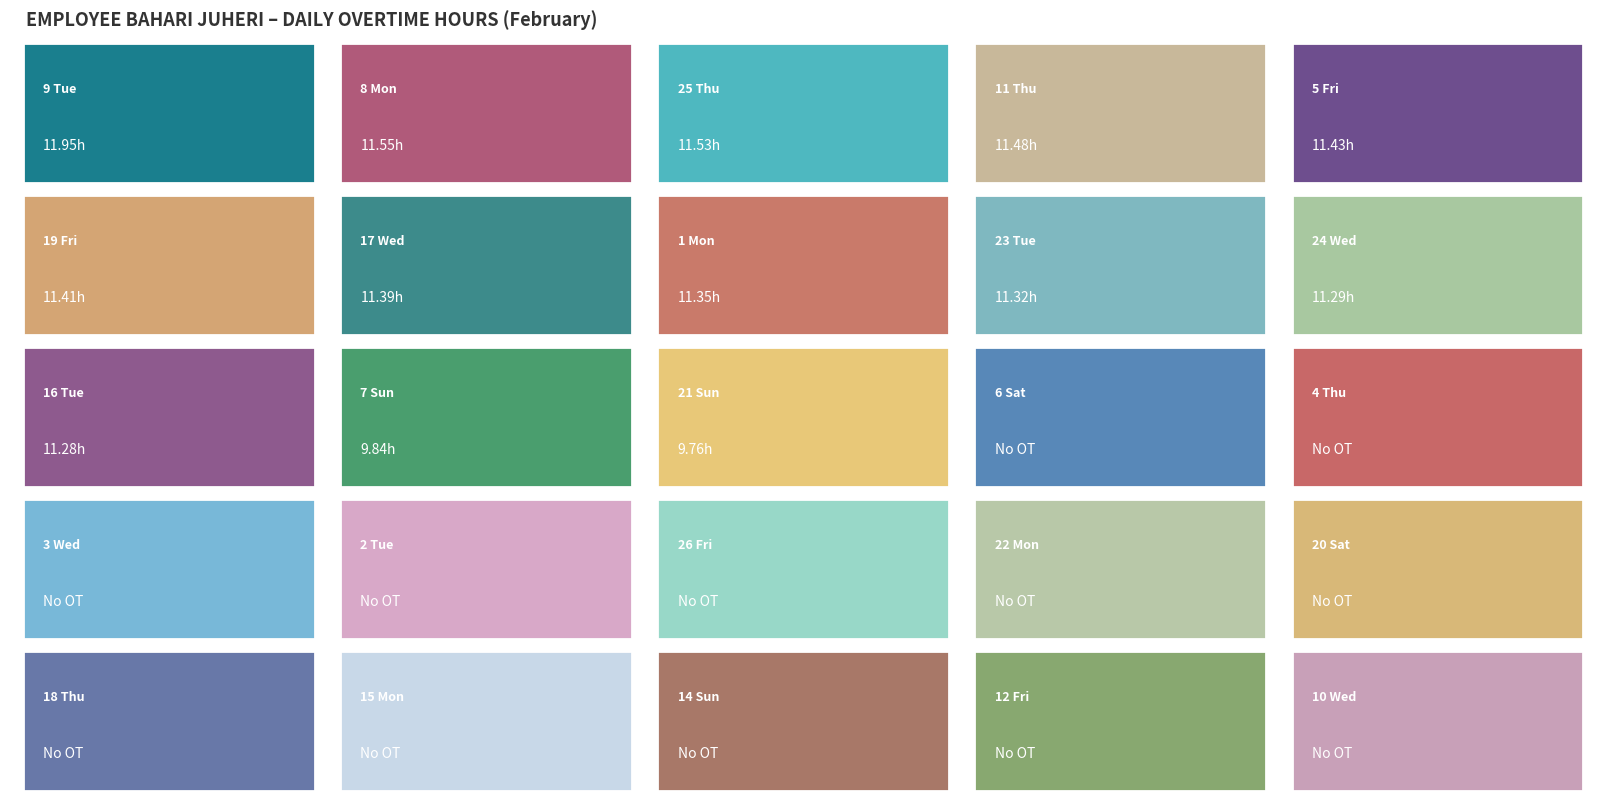

At which label does the data first exceed 9?

1_Mon